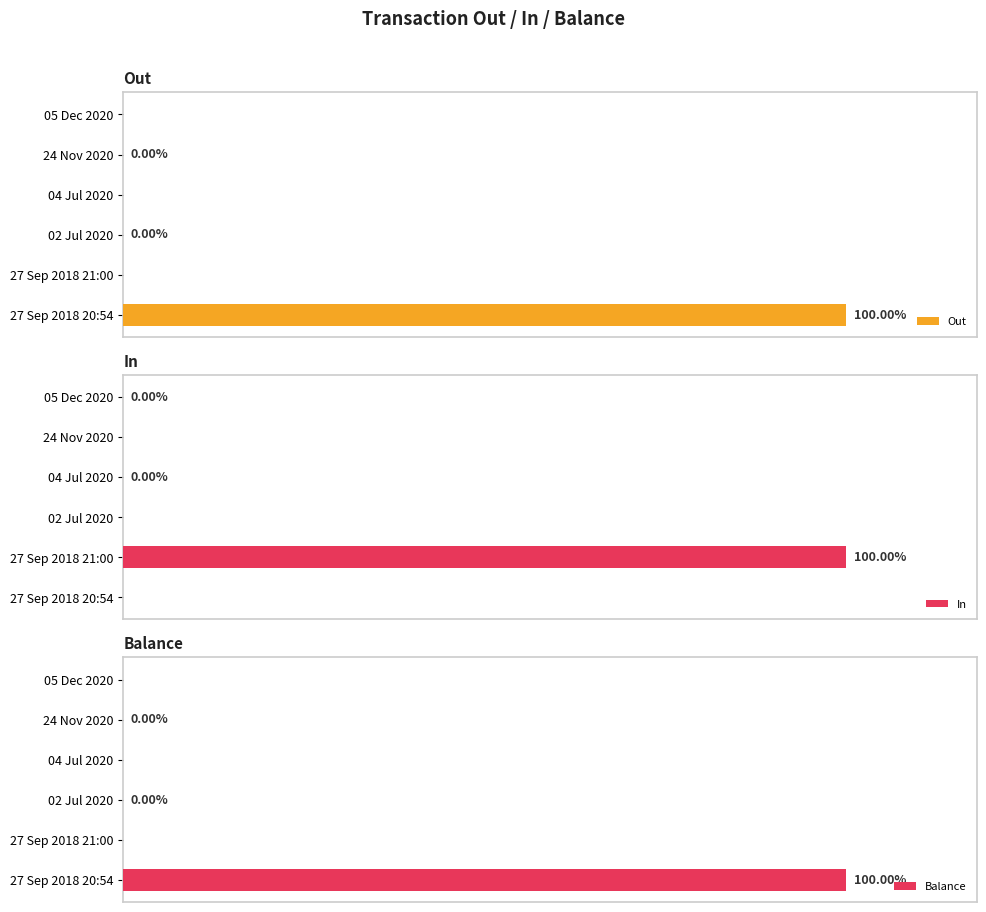

What is the difference between the second highest and second lowest values in the Out series?

16889.0